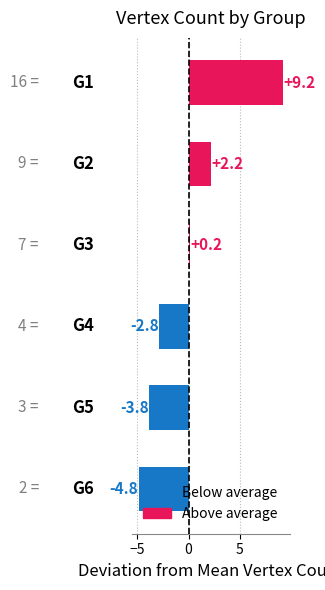

What is the smallest value displayed?

-4.8